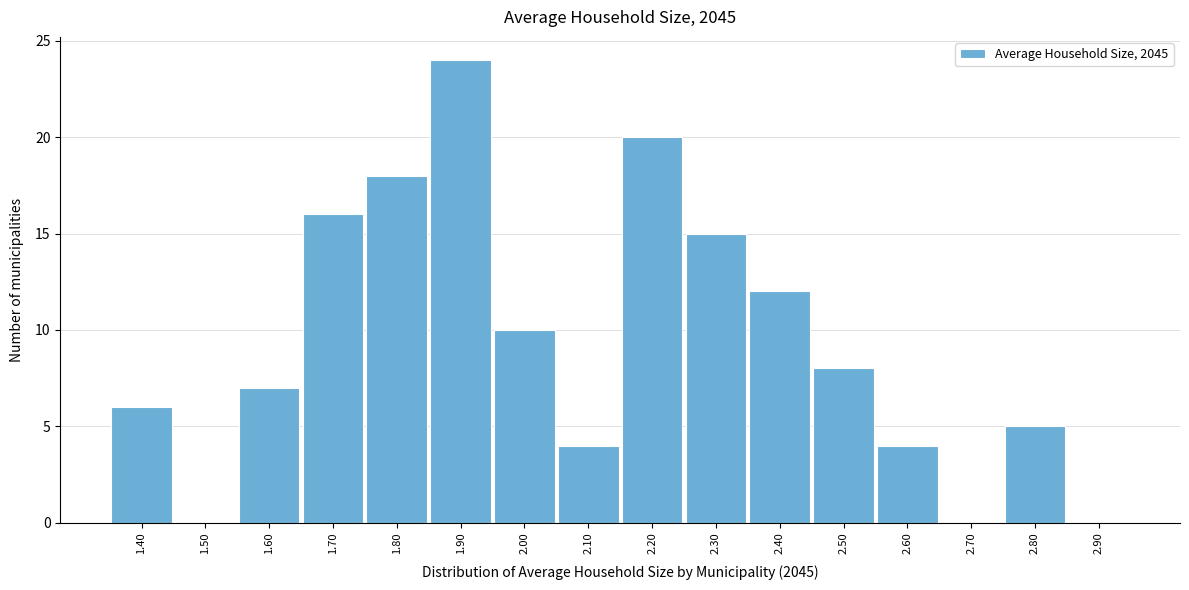

Reading right to left, list all the values displayed in this chart.

2.90=0	2.80=5	2.70=0	2.60=4	2.50=8	2.40=12	2.30=15	2.20=20	2.10=4	2.00=10	1.90=24	1.80=18	1.70=16	1.60=7	1.50=0	1.40=6